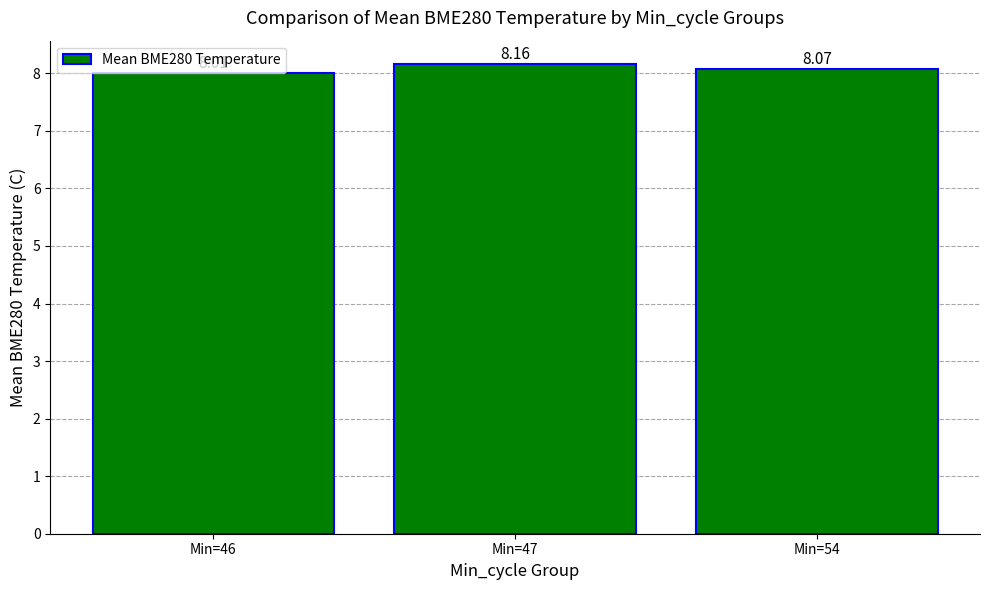

List the labels in order of value, largest first.

Min=47, Min=54, Min=46